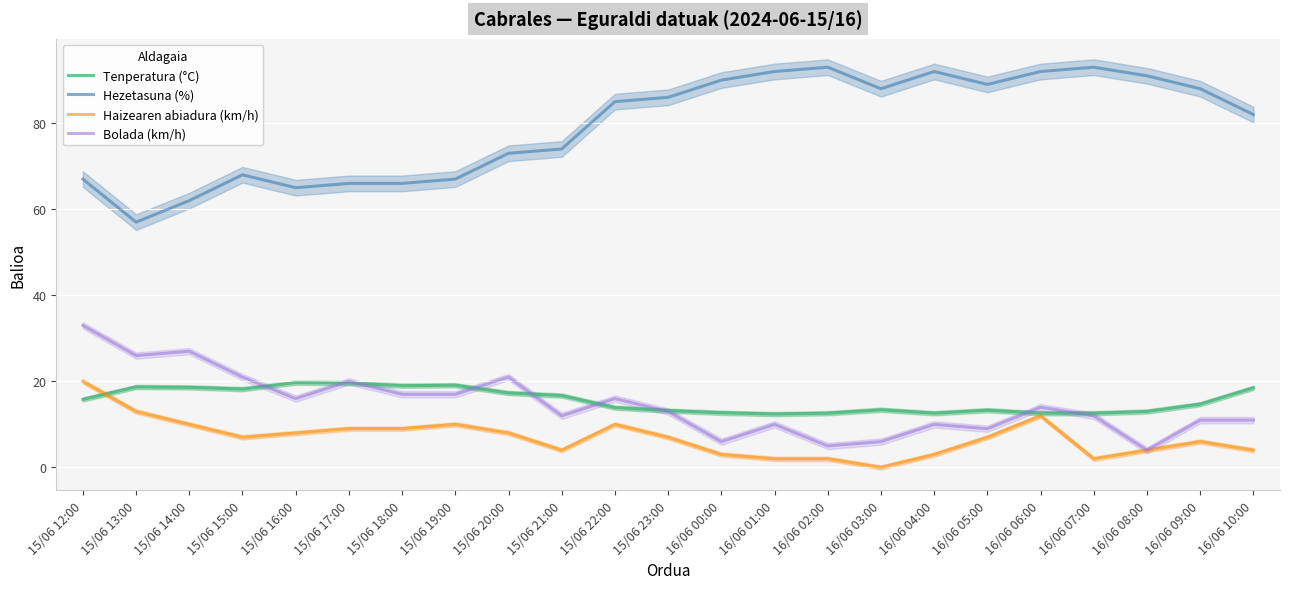

Reading left to right, transcribe all the data shown in this chart.

Tenperatura (°C): 15.8	18.7	18.6	18.2	19.7	19.6	19.0	19.1	17.3	16.7	13.9	13.2	12.7	12.4	12.6	13.4	12.6	13.3	12.6	12.6	13.0	14.7	18.5
Hezetasuna (%): 67.0	57.0	62.0	68.0	65.0	66.0	66.0	67.0	73.0	74.0	85.0	86.0	90.0	92.0	93.0	88.0	92.0	89.0	92.0	93.0	91.0	88.0	82.0
Haizearen abiadura (km/h): 20.0	13.0	10.0	7.0	8.0	9.0	9.0	10.0	8.0	4.0	10.0	7.0	3.0	2.0	2.0	0.0	3.0	7.0	12.0	2.0	4.0	6.0	4.0
Bolada (km/h): 33.0	26.0	27.0	21.0	16.0	20.0	17.0	17.0	21.0	12.0	16.0	13.0	6.0	10.0	5.0	6.0	10.0	9.0	14.0	12.0	4.0	11.0	11.0